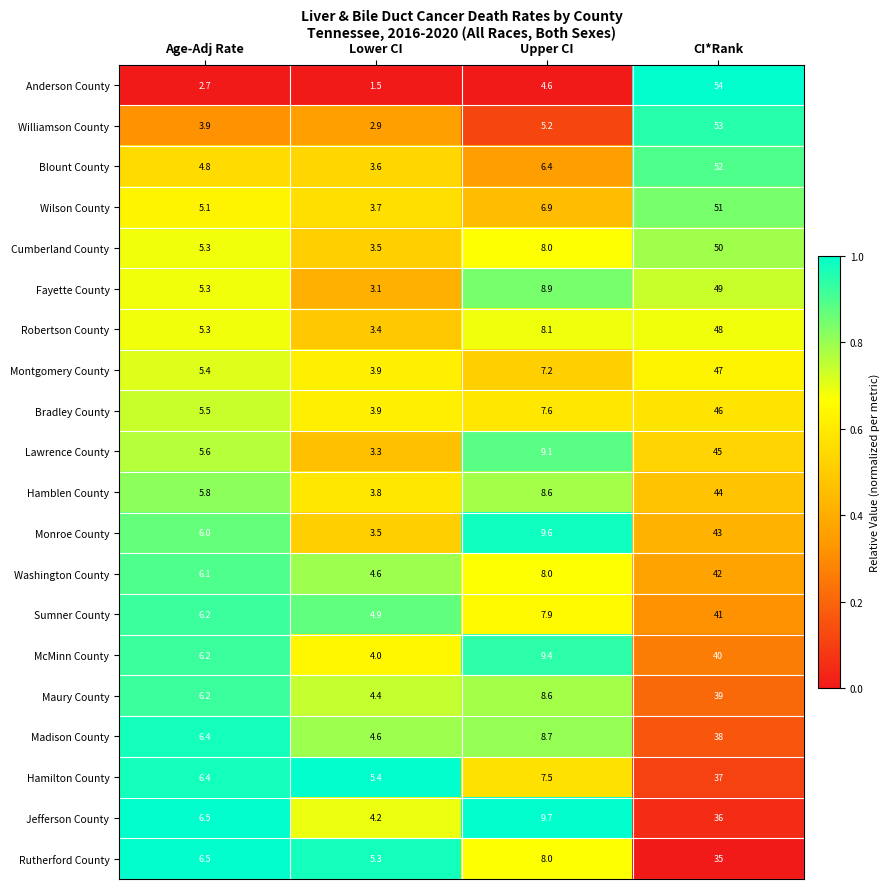

What is the maximum value shown in the chart?

54.0